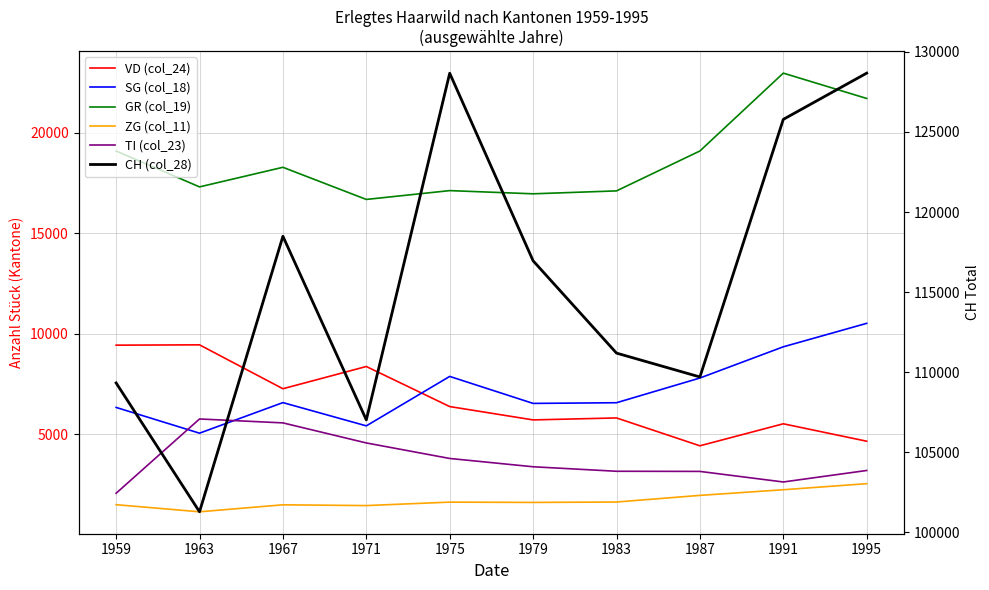

The TI (col_23) series shows 1618 at 1983. True or false?

False